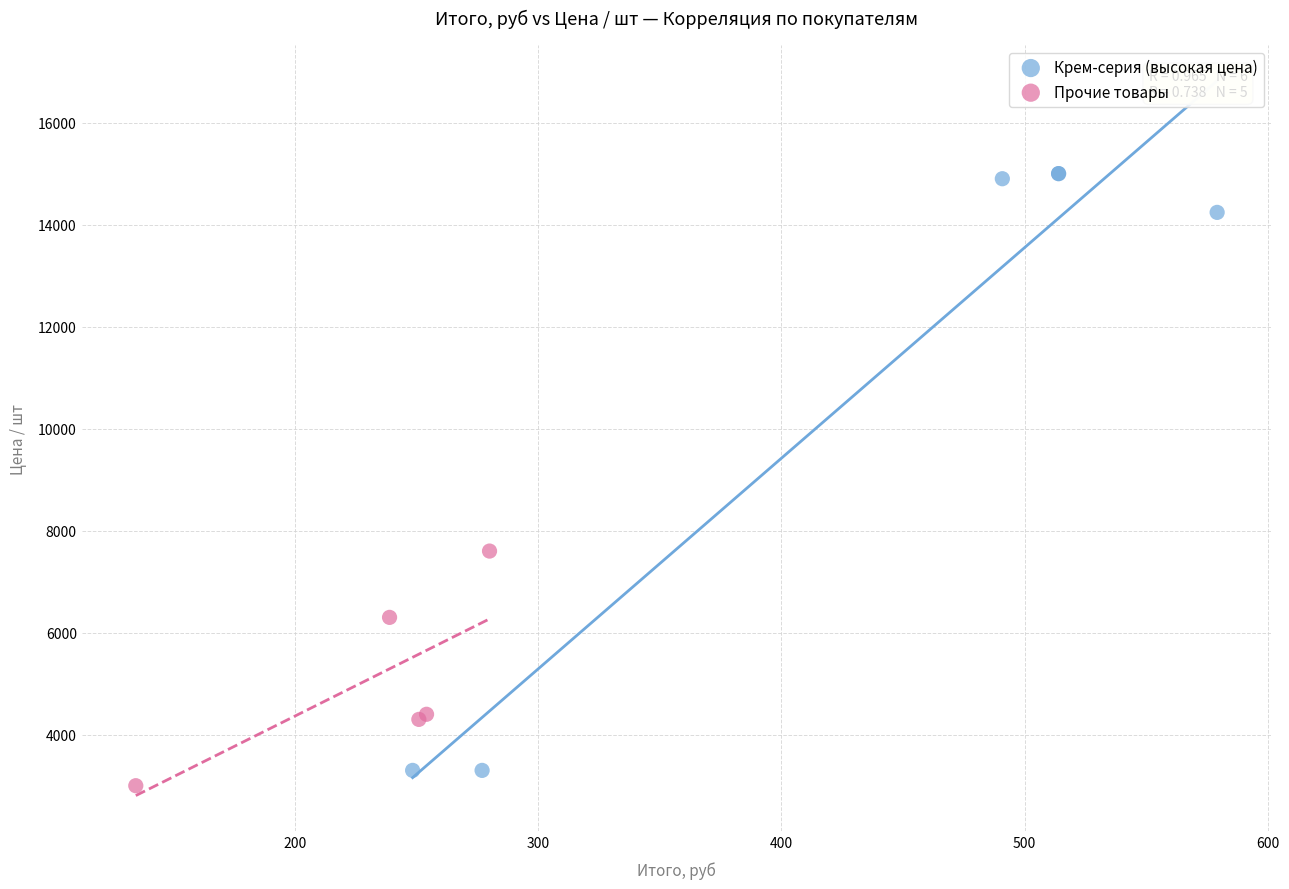

Which series contains the highest Y value?

Крем-серия (высокая цена)